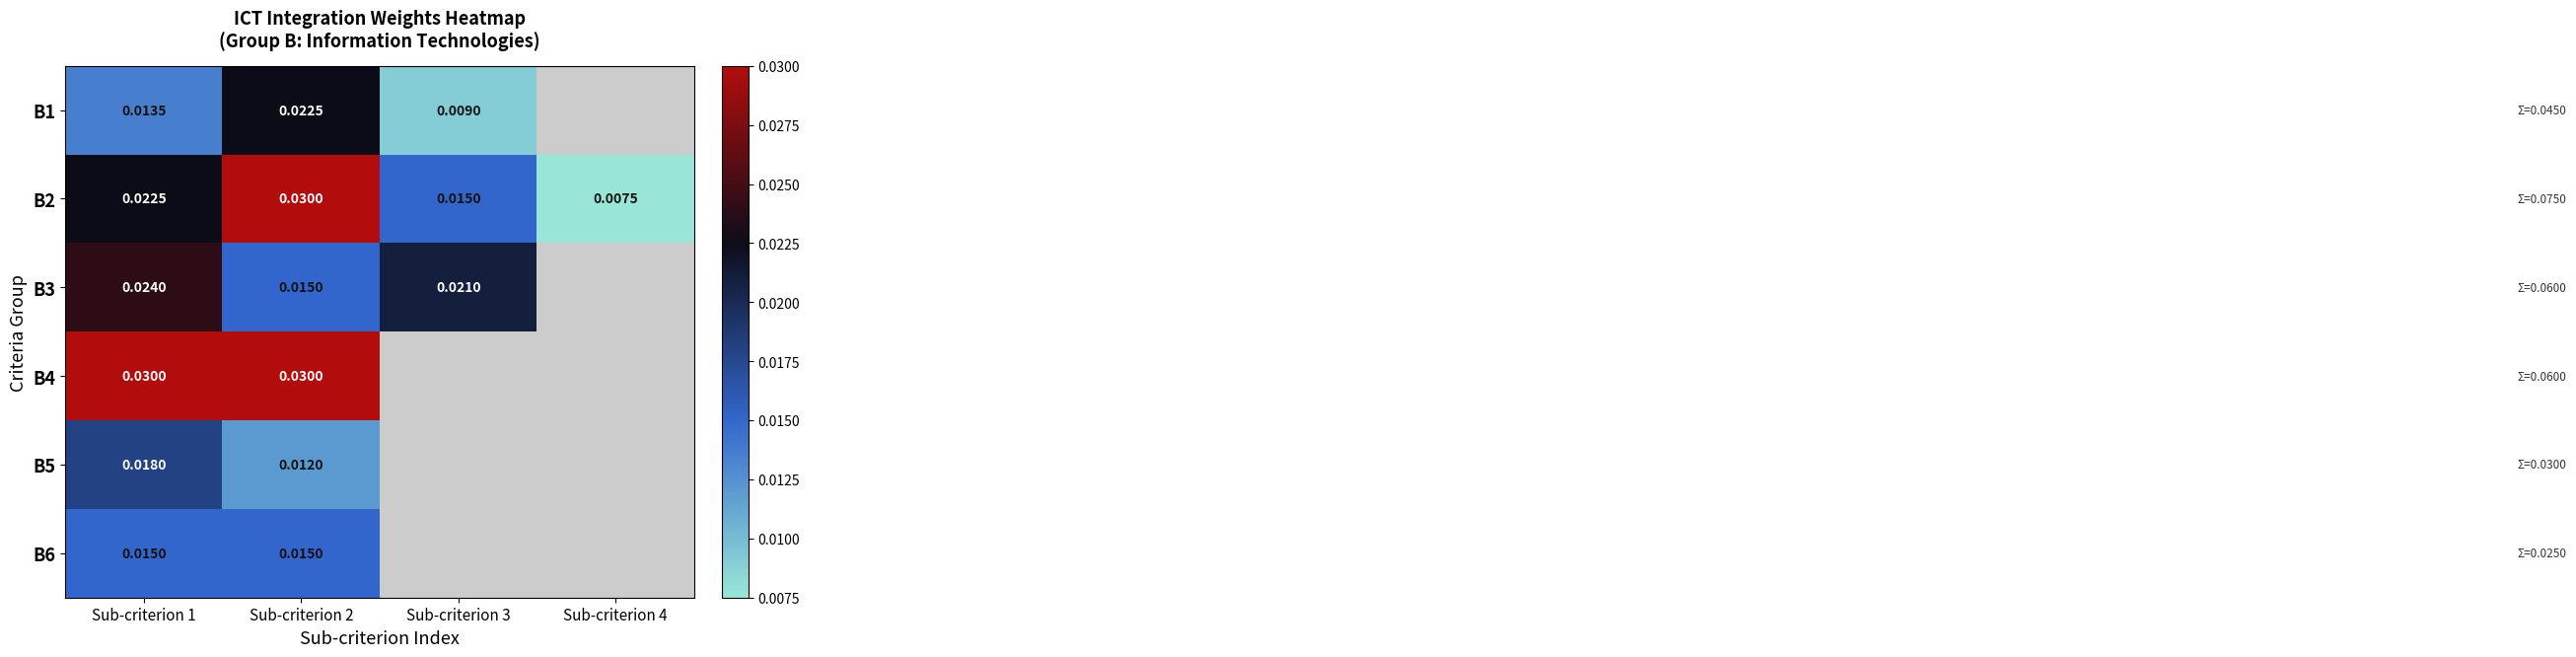

Is the value of B3 at Sub-criterion 2 greater than the value of B1 at Sub-criterion 1?

Yes